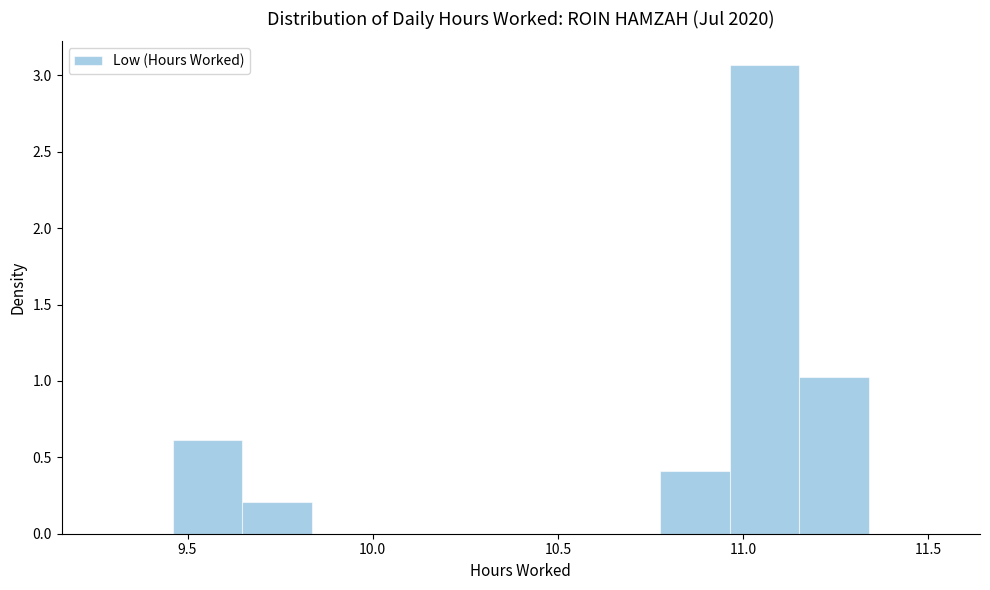

Read against the x-axis, roughly where is the centre of the tallest bar?

11.05